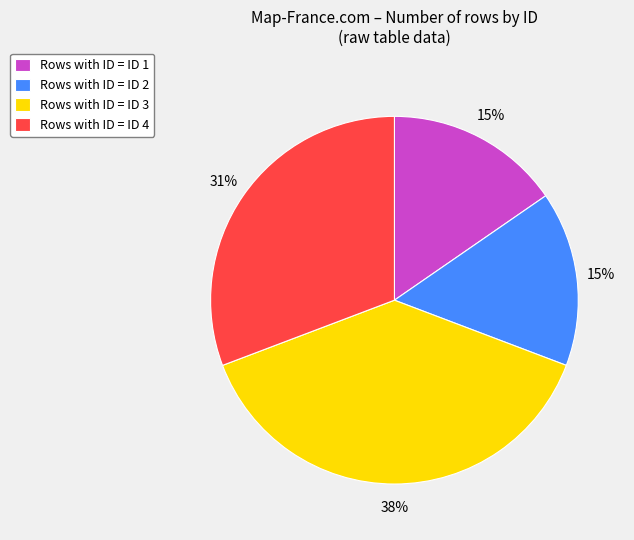

To the nearest percent, what percentage of the pie is Rows with ID = ID 4?

31%